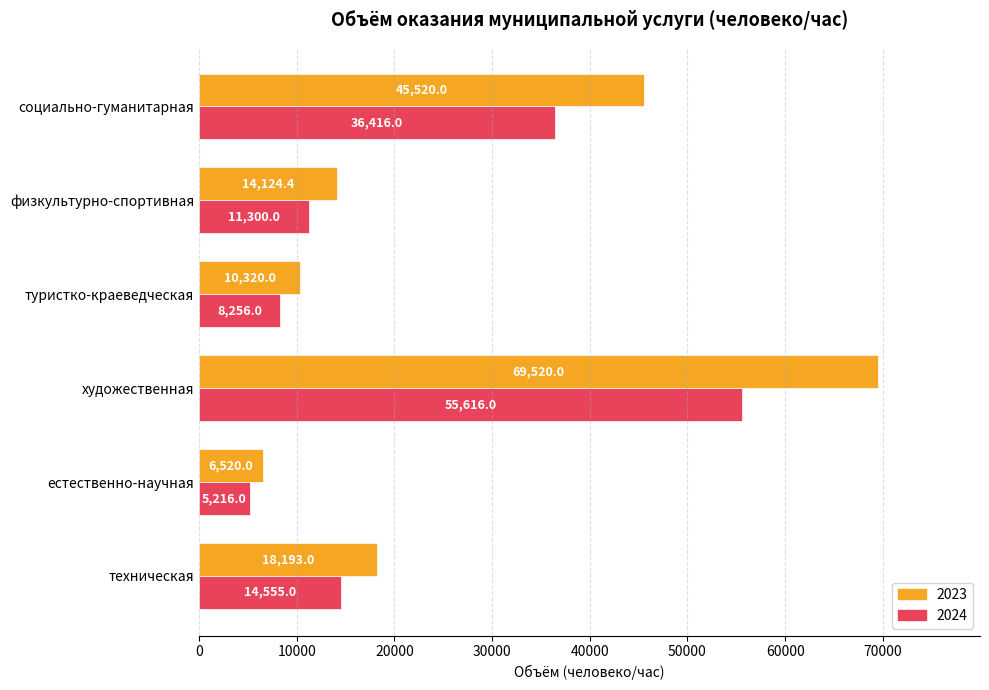

True or false: 2024 has a value of 5216.0 at естественно-научная.

True